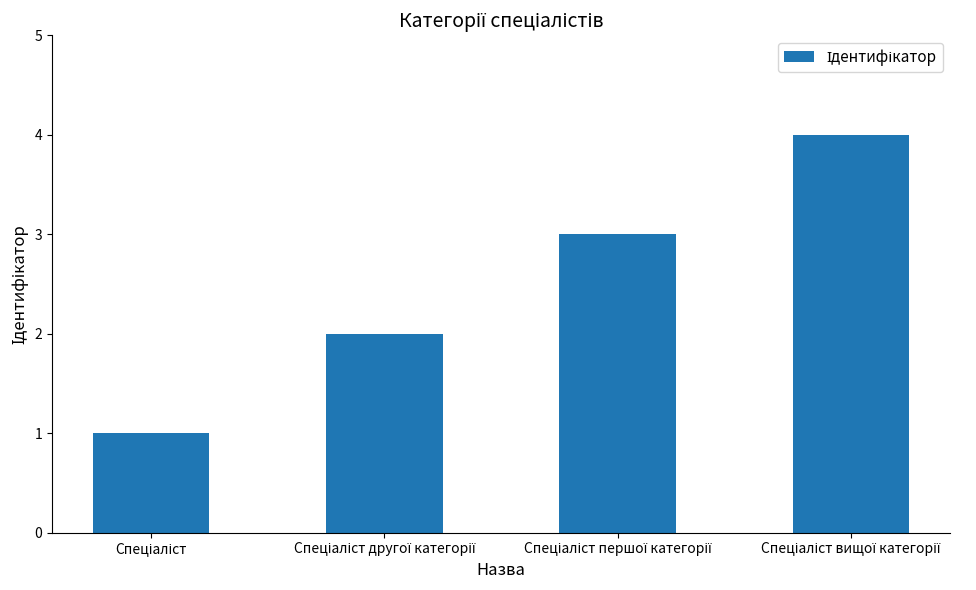

What is the maximum value shown in the chart?

4